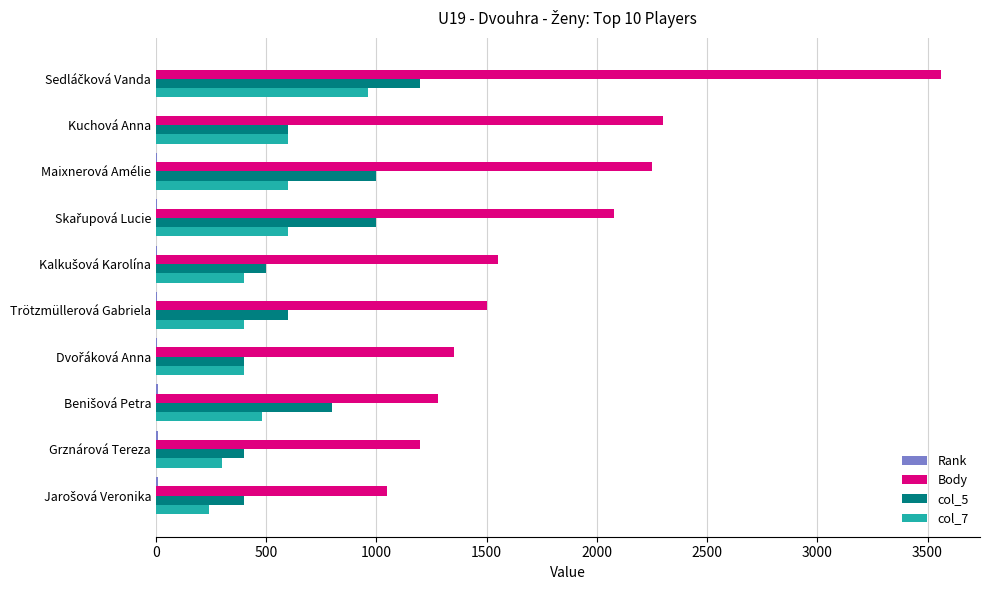

Count the col_7 values in the range 400 to 600.

7